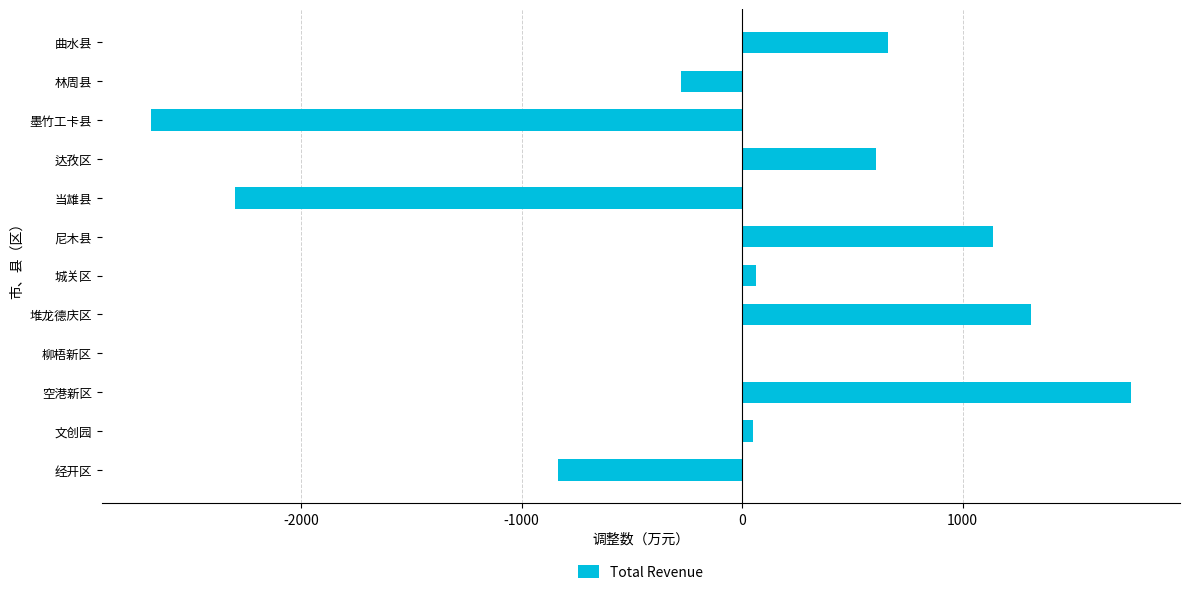

Where is the data nearest to the value -459?

林周县